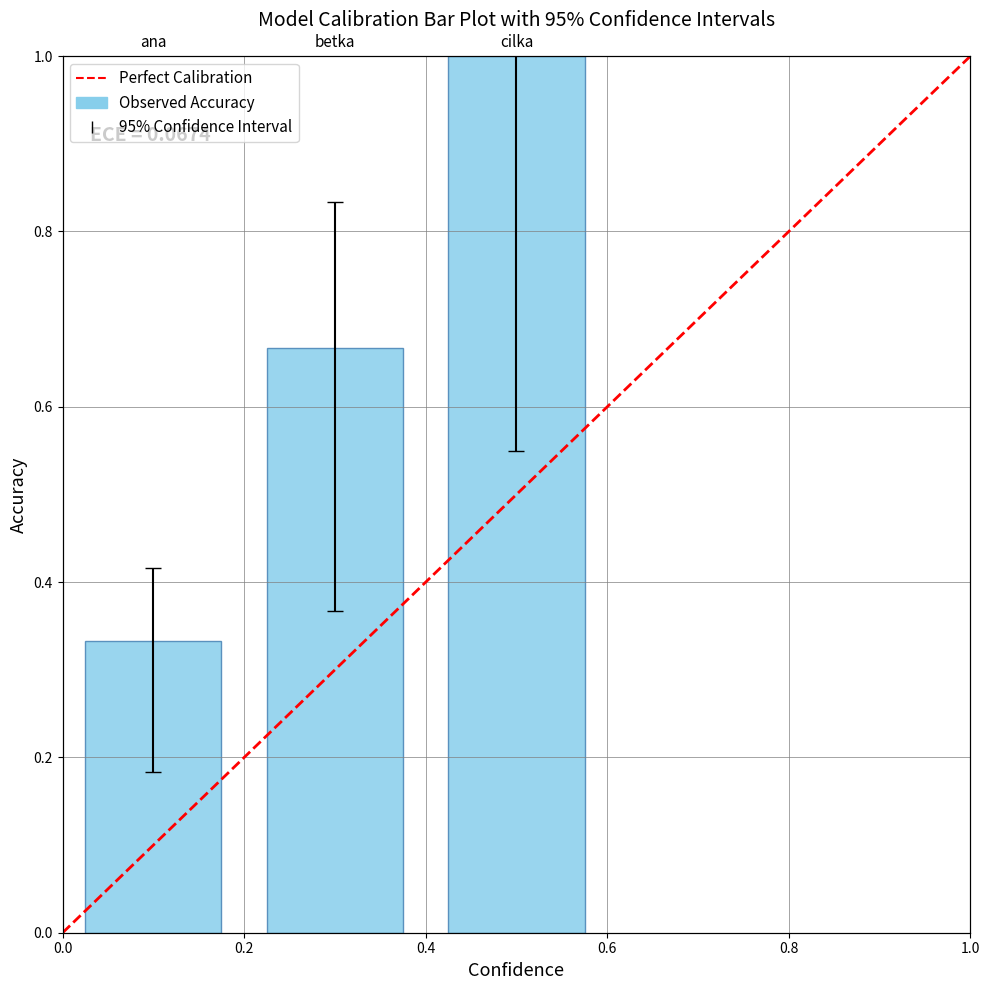

Rank the categories by value from highest to lowest.

cilka, betka, ana